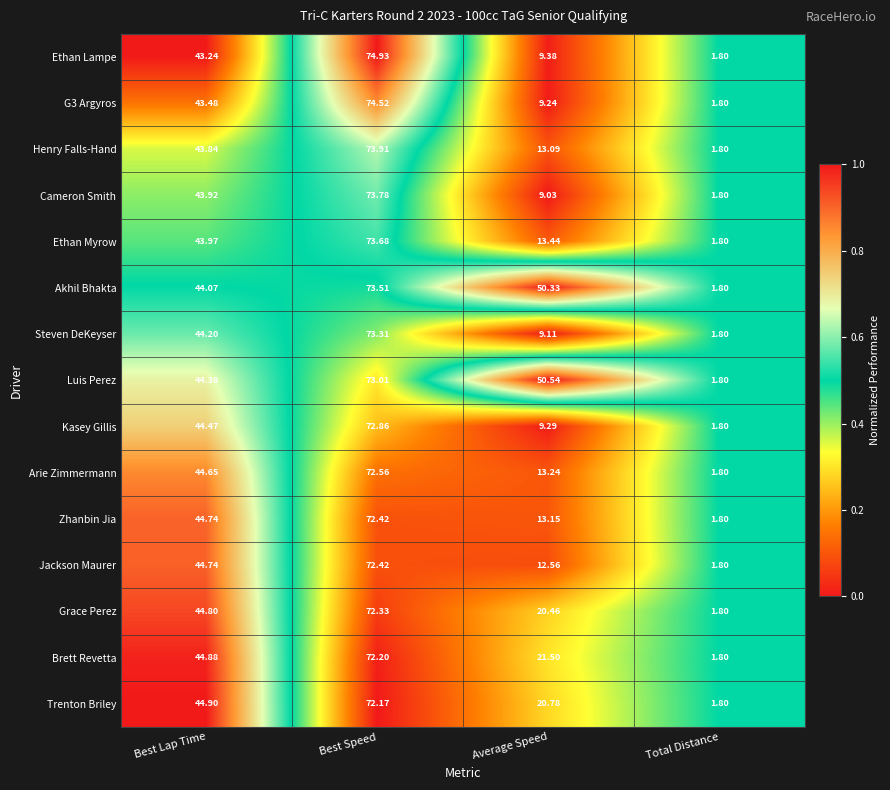

Is the value of Henry Falls-Hand at Total Distance greater than the value of Grace Perez at Best Lap Time?

No